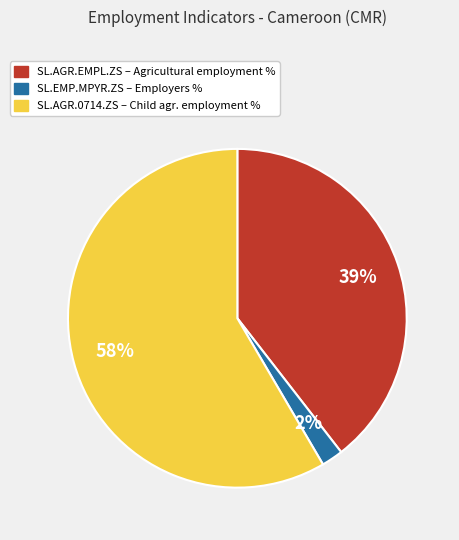

Which slice is the largest?

SL.AGR.0714.ZS – Child agr. employment %